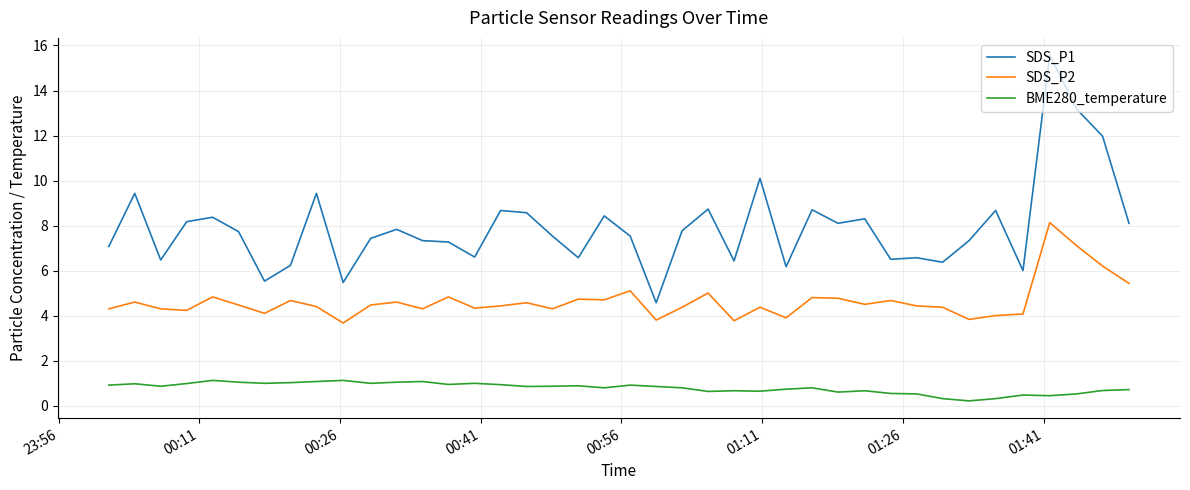

True or false: SDS_P1 and SDS_P2 cross at least once.

False